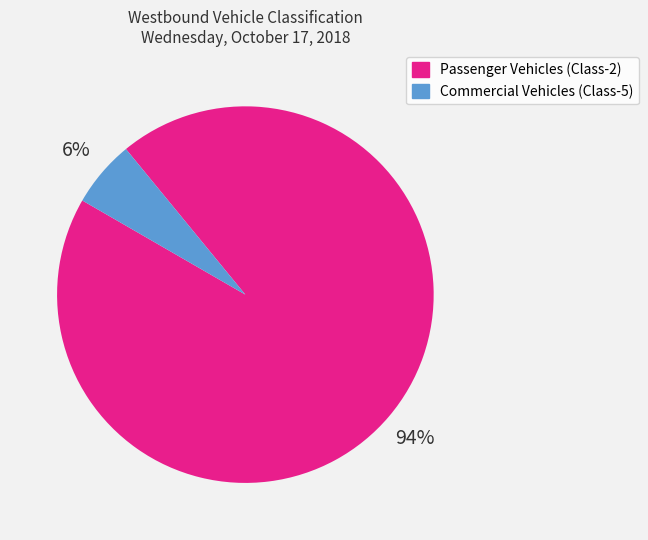

The Passenger Vehicles (Class-2) slice represents 82% of the pie. True or false?

False